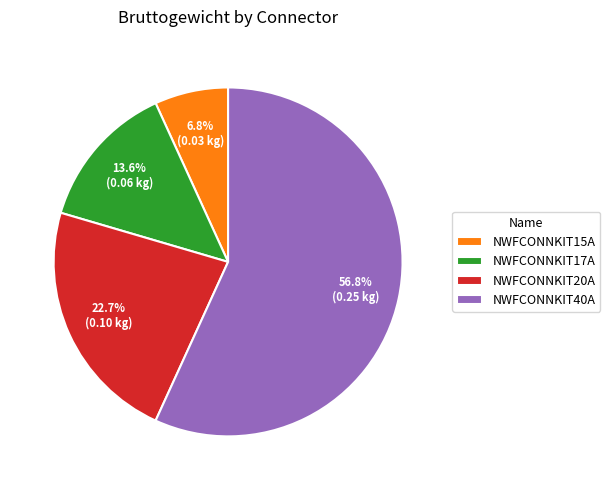

How many slices are in this pie chart?

4